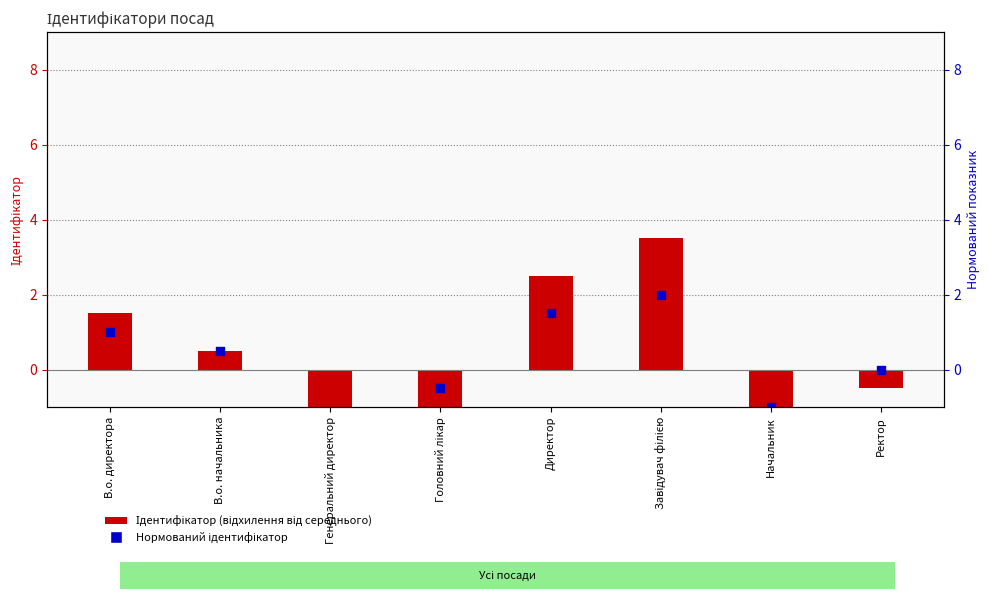

Which series reaches the minimum Y coordinate?

Ідентифікатор (відхилення від середнього)